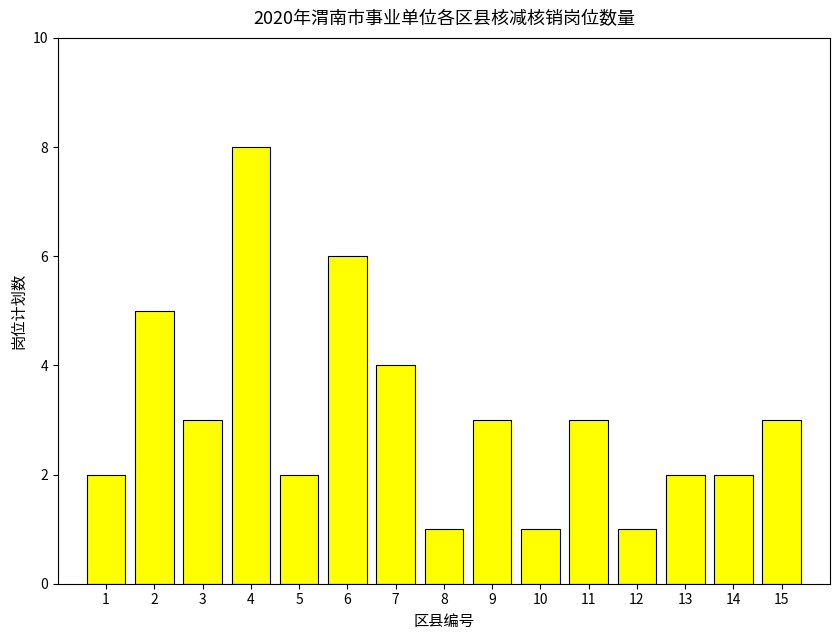

Where is the data nearest to the value 4?

7